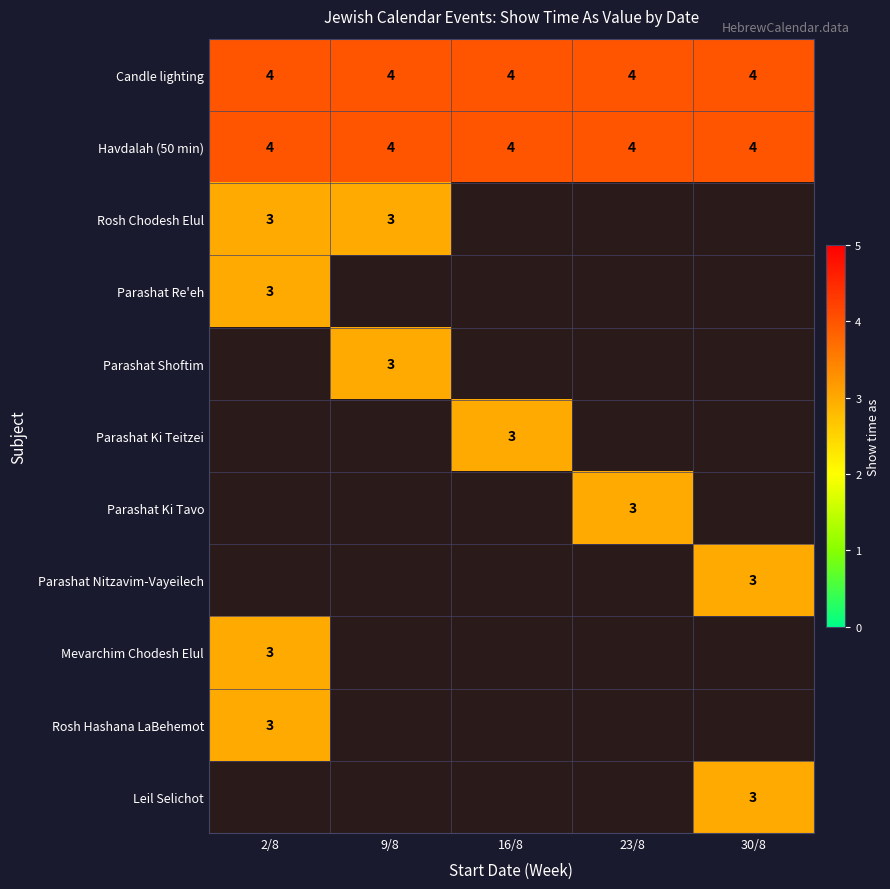

Count the number of categories in the chart.

5